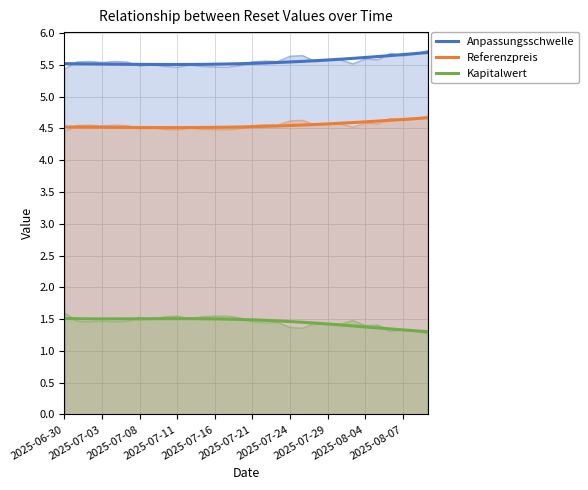

How many data points does each series have?

30